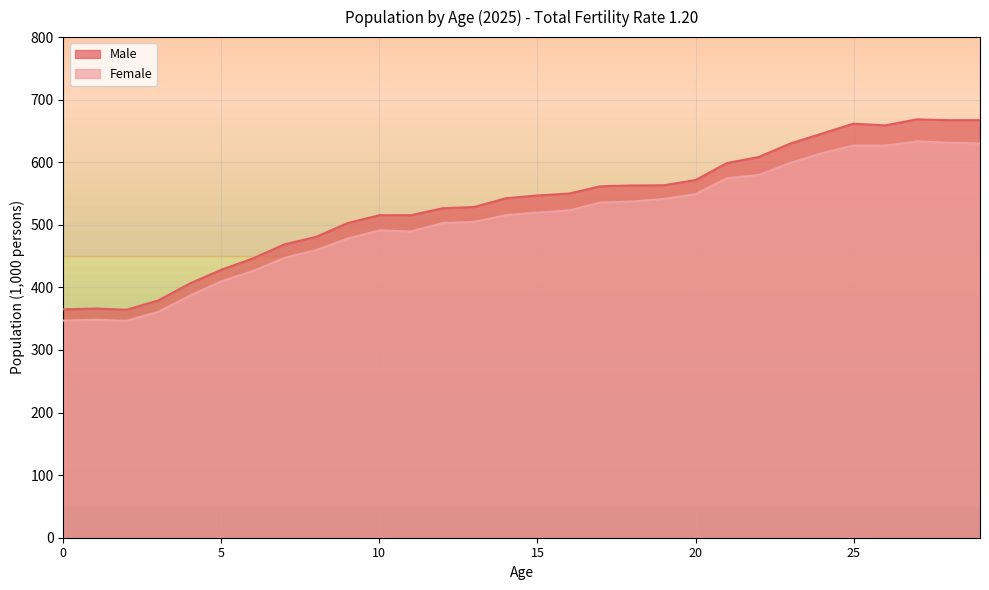

At 4, list the series in order from largest to smallest.

Male, Female